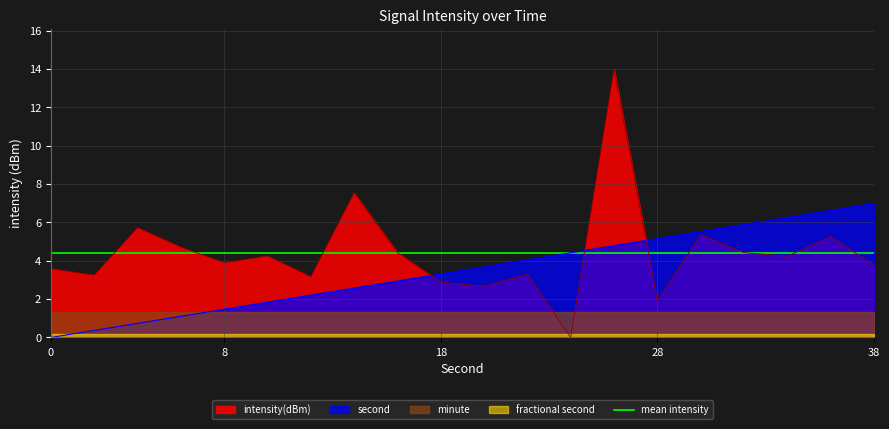

True or false: second_scaled has more than 1 points higher than both neighbors.

False